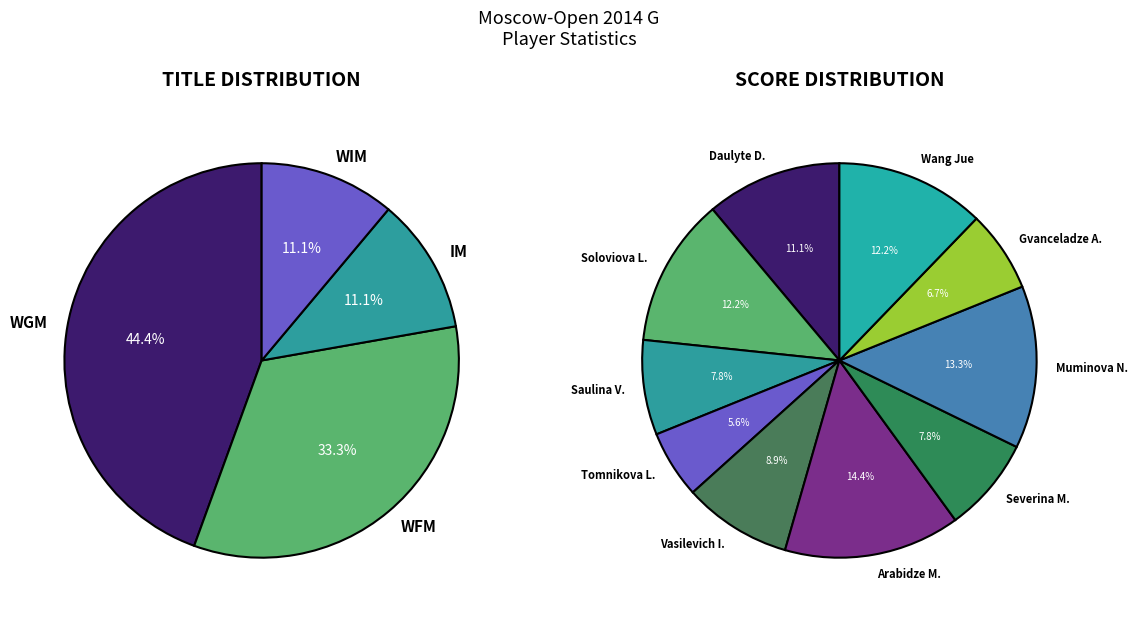

Do WIM and WGM together represent more than half of the pie?

Yes